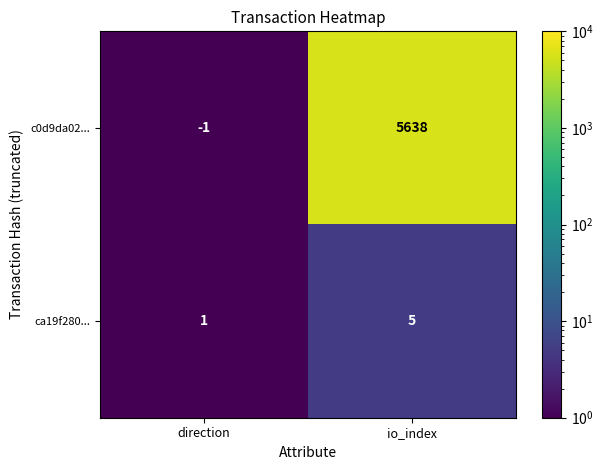

What is the difference between the highest and lowest values at io_index?

5633